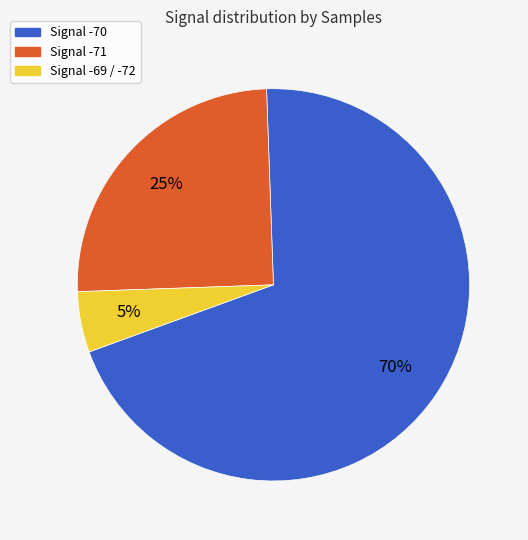

Is there any slice that represents more than half of the pie?

Yes